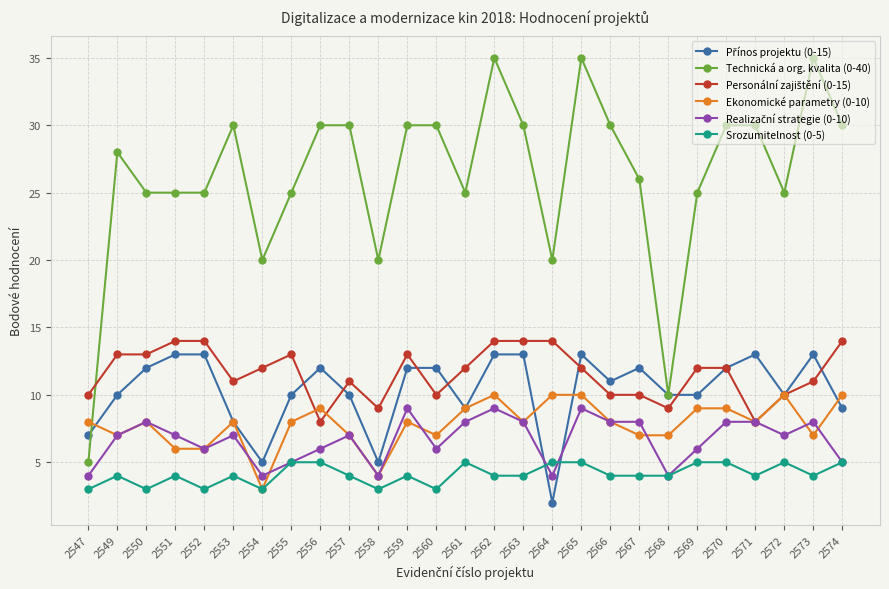

Which series has the largest range (max minus min)?

Technická a org. kvalita (0-40)